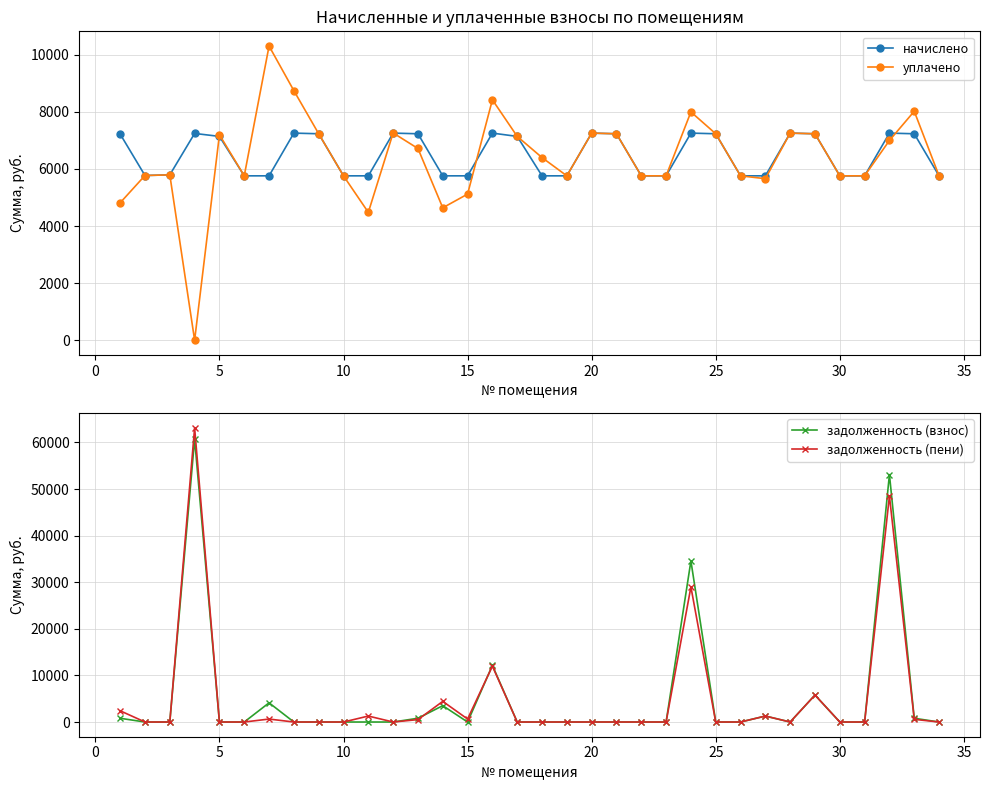

Reading left to right, transcribe all the data shown in this chart.

начислено: 7223.0	5771.5	5794.6	7246.1	7142.4	5760.0	5760.0	7257.6	7234.6	5760.0	5760.0	7257.6	7234.6	5760.0	5760.0	7257.6	7142.4	5760.0	5760.0	7257.6	7234.6	5760.0	5759.9	7257.6	7234.6	5760.0	5759.9	7257.6	7234.6	5760.0	5760.0	7257.6	7234.6	5760.0
уплачено: 4815.4	5771.5	5794.6	0.0	7200.0	5760.0	10309.3	8744.4	7234.6	5760.0	4480.0	7262.8	6718.4	4640.0	5120.0	8425.0	7142.4	6400.0	5760.0	7257.6	7234.6	5760.0	5759.9	8000.0	7234.6	5760.0	5659.9	7257.6	7234.5	5760.0	5760.0	7000.0	8023.4	5760.0
задолженность (взнос): 802.6	0.0	0.0	60710.6	0.0	0.0	4120.0	0.0	0.0	0.0	0.0	0.0	803.8	3510.0	0.0	12150.8	0.0	0.0	0.0	0.0	0.0	0.0	0.0	34571.4	0.0	0.0	1280.0	0.0	5790.0	0.0	0.0	53098.3	803.8	0.0
задолженность (пени): 2407.7	0.0	0.0	63125.9	0.0	0.0	635.7	0.0	0.0	0.0	1280.0	0.0	516.2	4430.0	640.0	12000.0	0.0	0.0	0.0	0.0	0.0	0.0	0.0	28990.6	0.0	0.0	1280.0	0.0	5790.0	0.0	0.0	48517.5	575.4	0.0